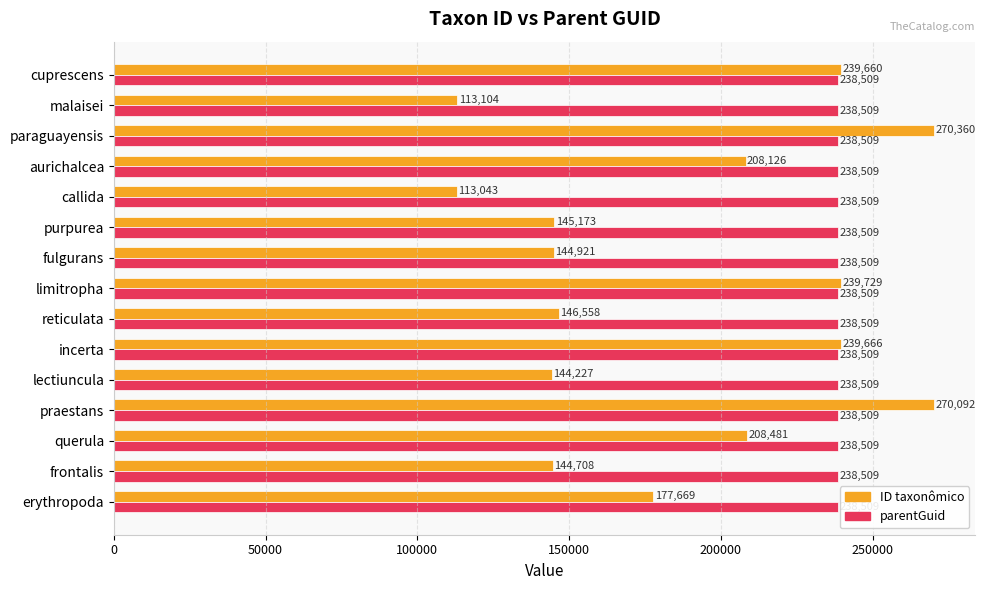

What is the spread (max minus min) of values at frontalis?

93801